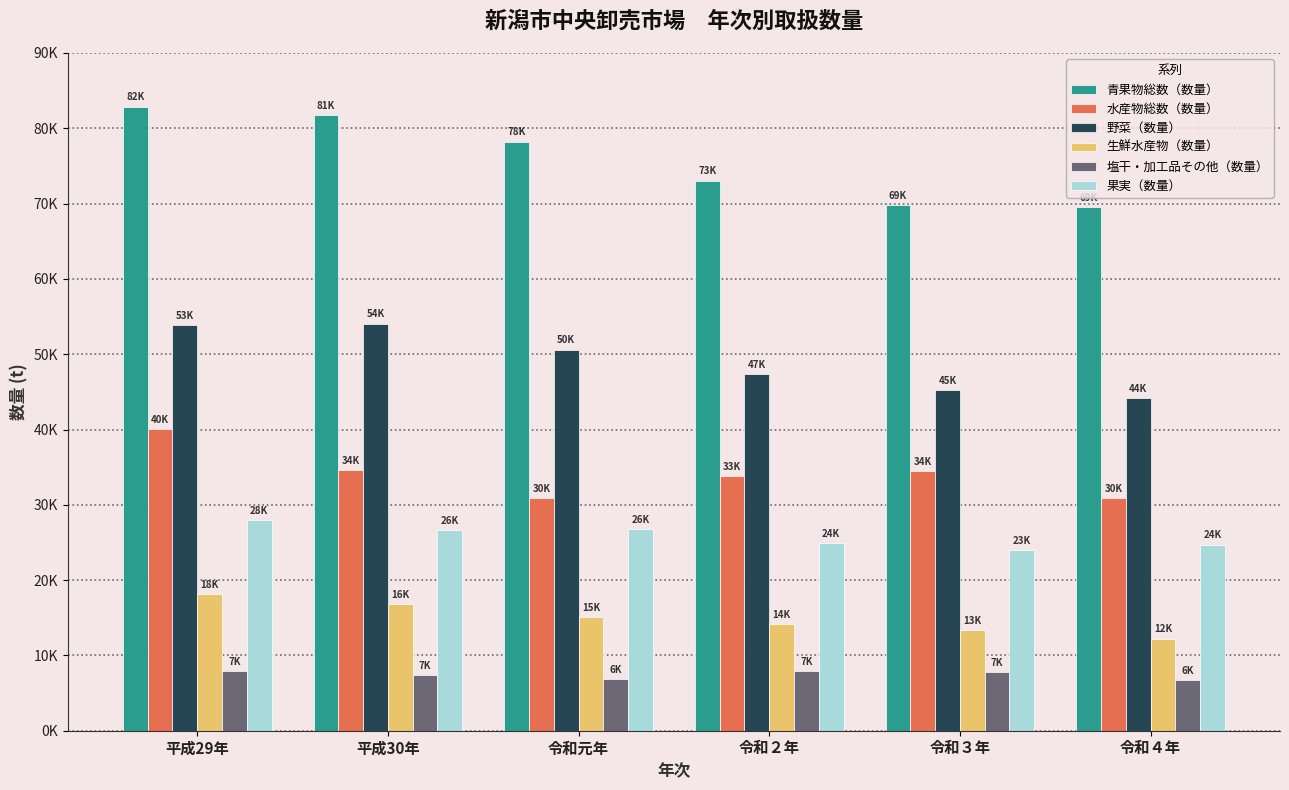

Where is 生鮮水産物（数量） nearest to the value 15212?

令和元年